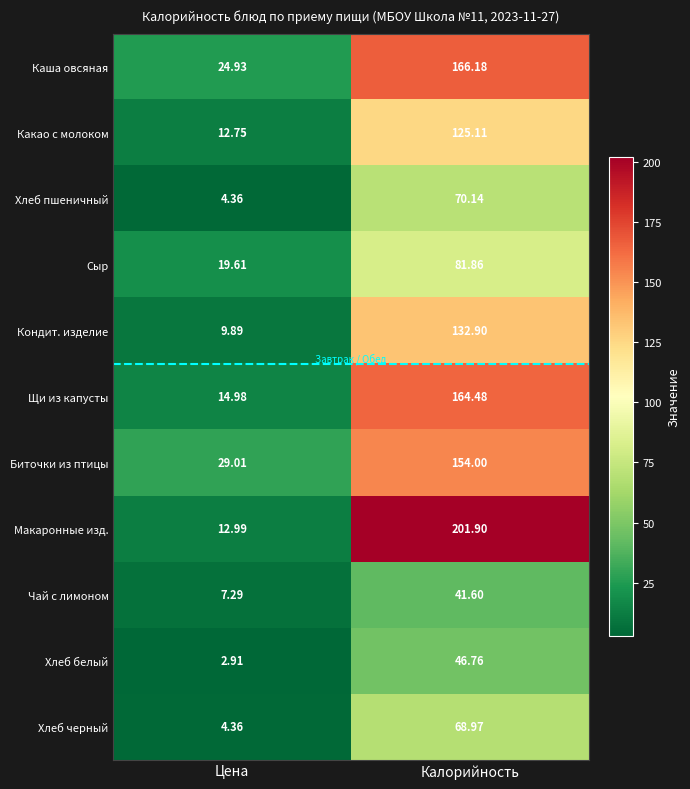

At which label does Сыр first exceed 81?

Калорийность